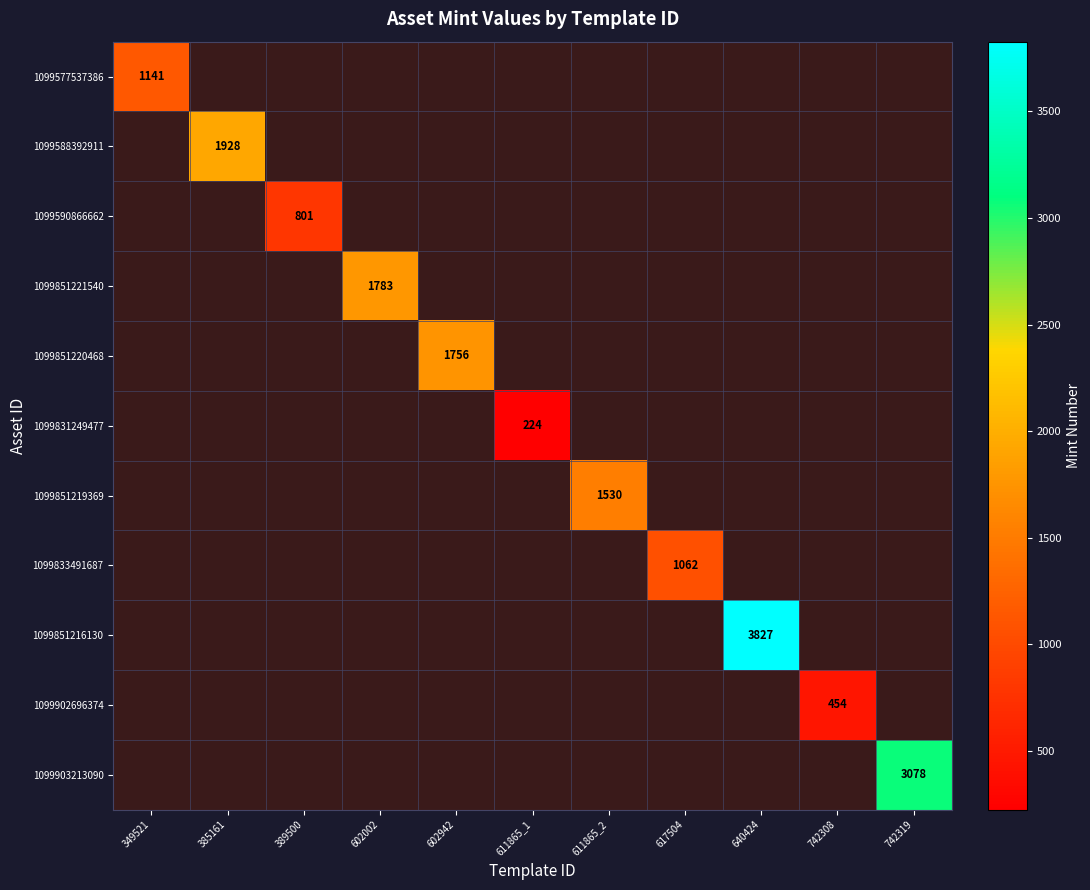

List the series in order of their overall mean, lowest first.

1099577537386, 1099588392911, 1099590866662, 1099851221540, 1099851220468, 1099831249477, 1099851219369, 1099833491687, 1099851216130, 1099902696374, 1099903213090